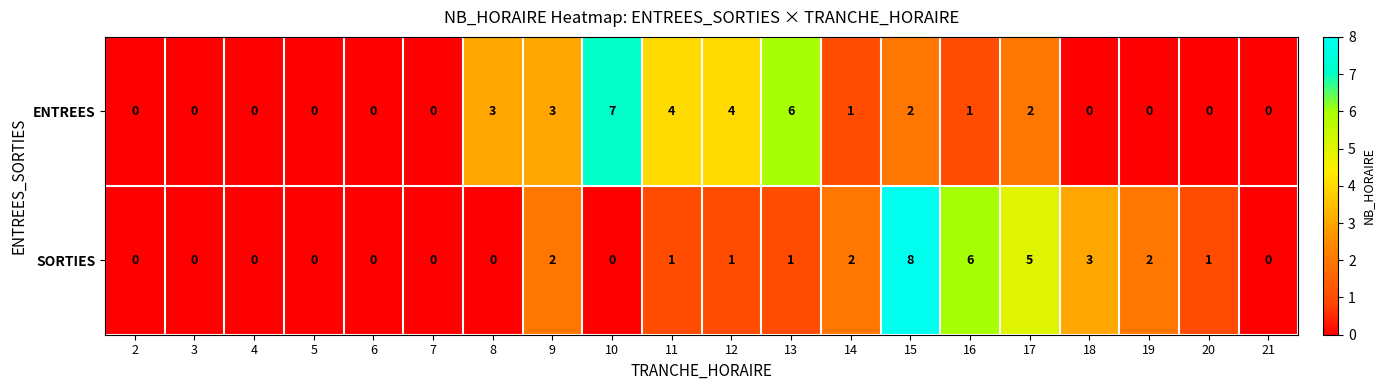

How many values in the SORTIES series are below 1?

9